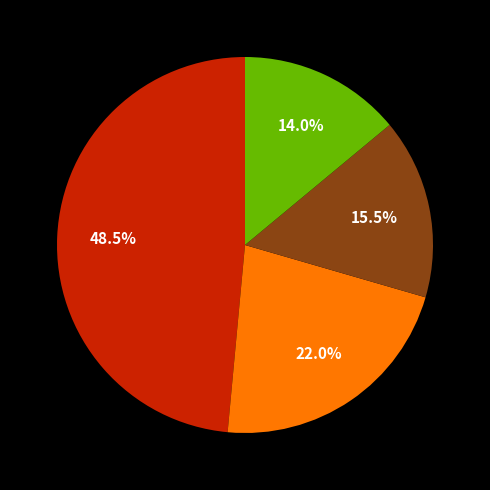

Count the number of slices in the pie.

4